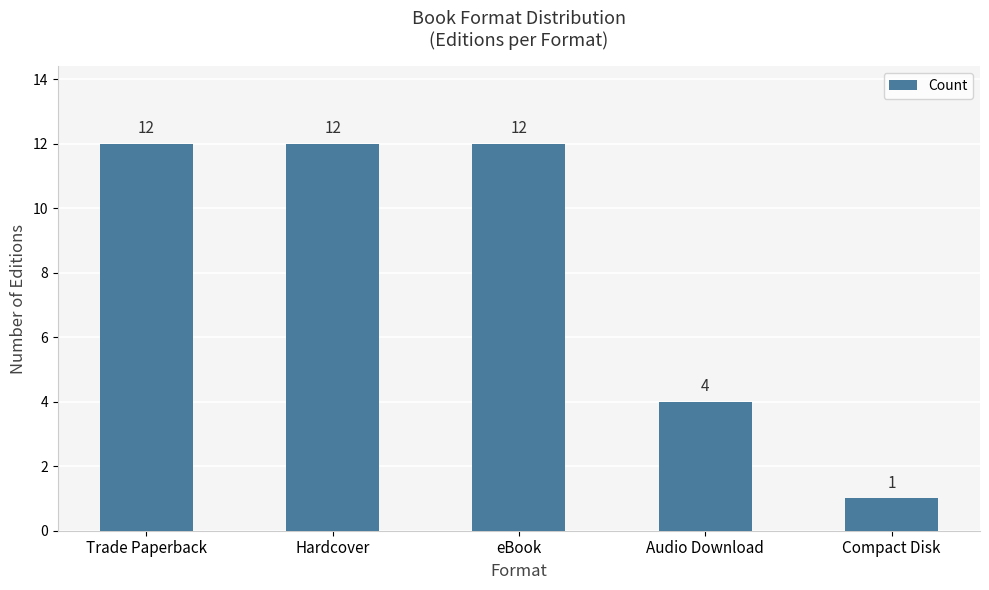

What is the change in value from Audio Download to Compact Disk?

-3